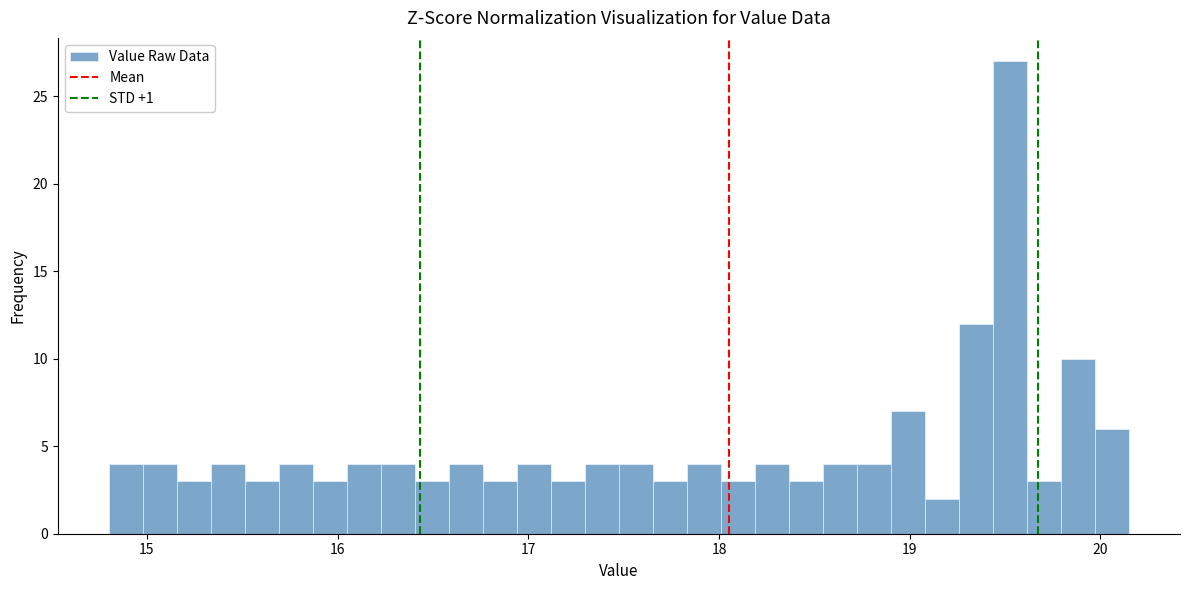

Read against the x-axis, roughly where is the centre of the tallest bar?

19.5